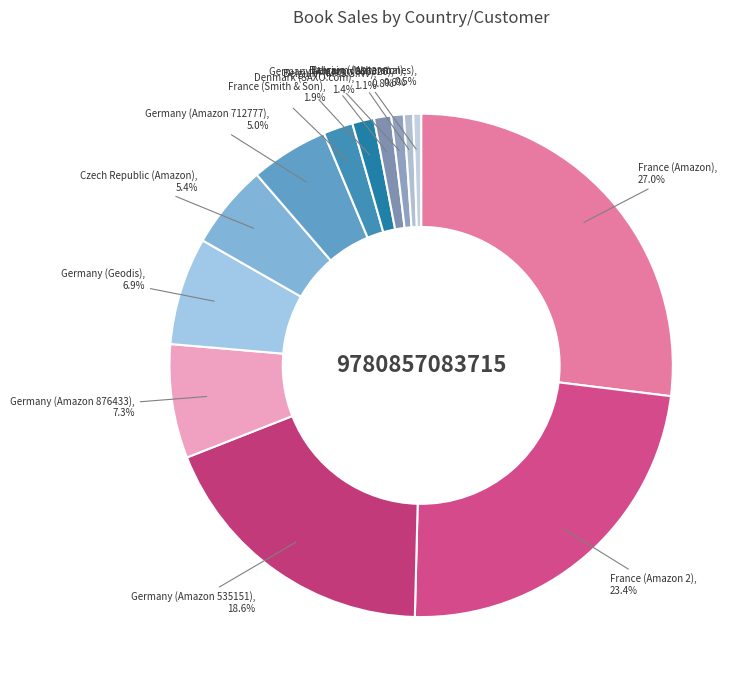

How many segments does this pie chart have?

13